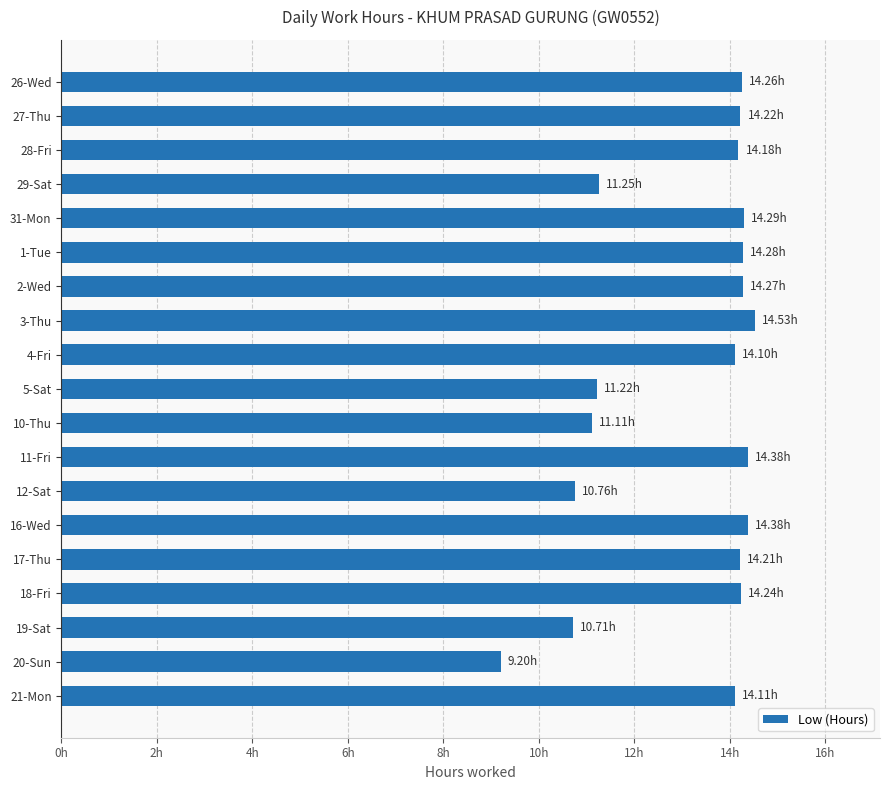

At which label is the value closest to 11?

10-Thu